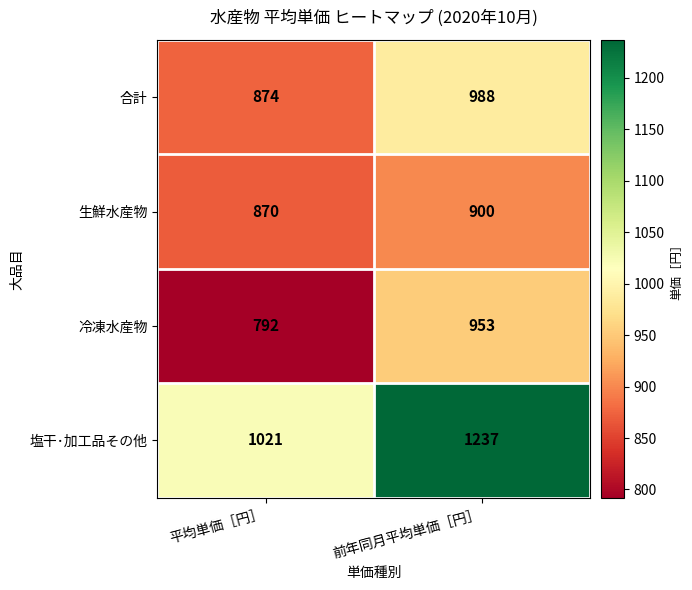

At 平均単価［円］, list the series in order from largest to smallest.

塩干･加工品その他, 合計, 生鮮水産物, 冷凍水産物